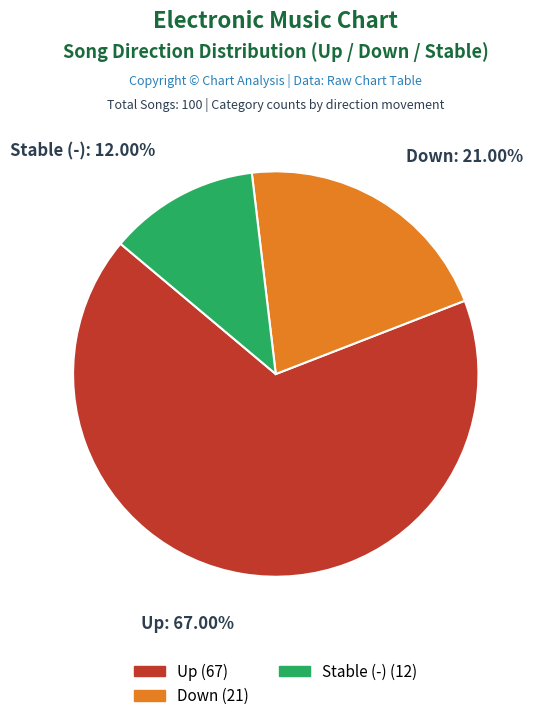

Which has a higher value, Stable (-) or Down?

Down